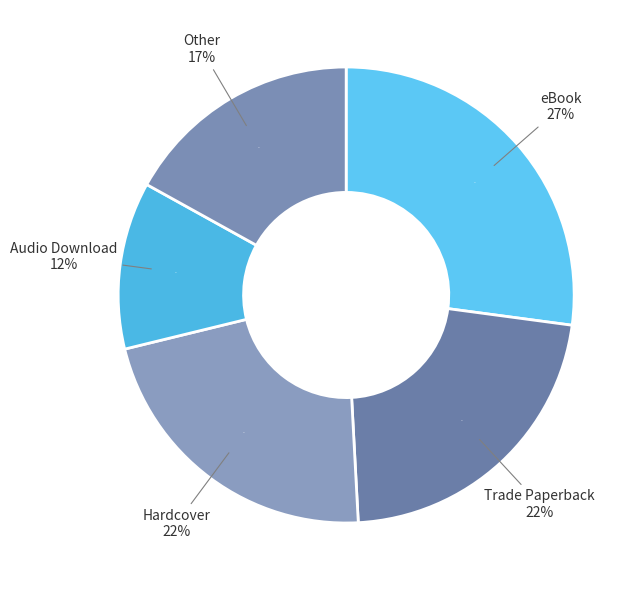

The Trade Paperback slice represents 13% of the pie. True or false?

False